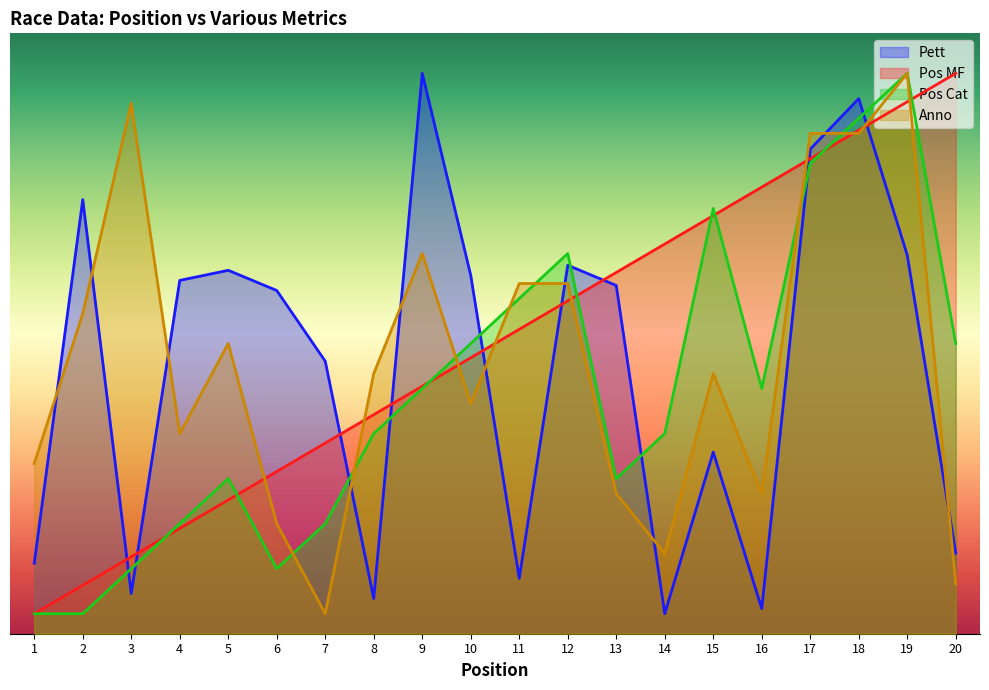

What are all the series names shown in the legend?

Pett, Pos MF, Pos Cat, Anno